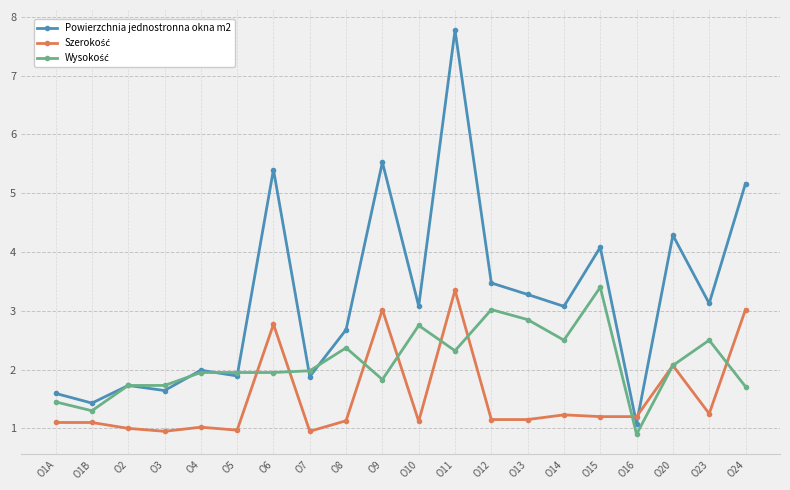

How many data points does each series have?

20